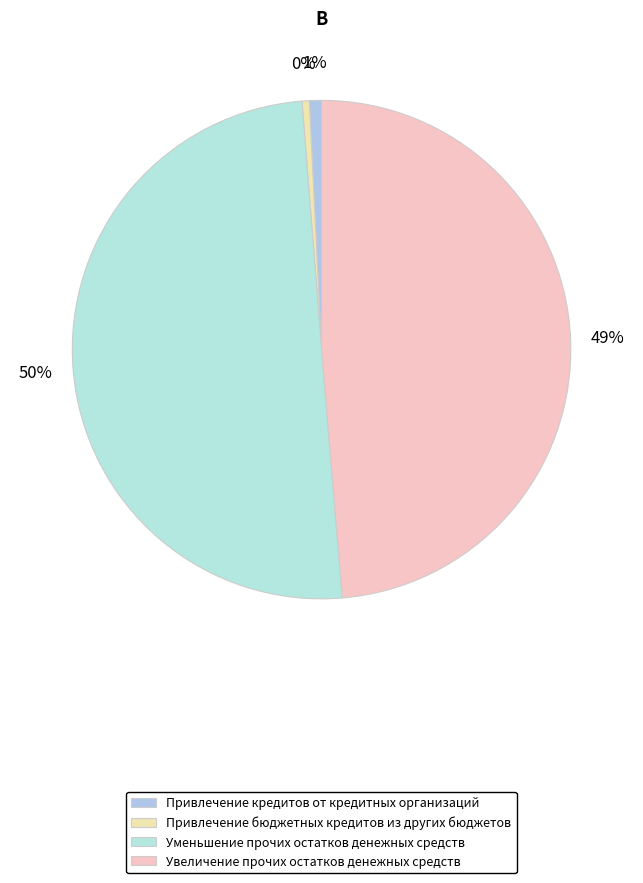

How many slices are in this pie chart?

4